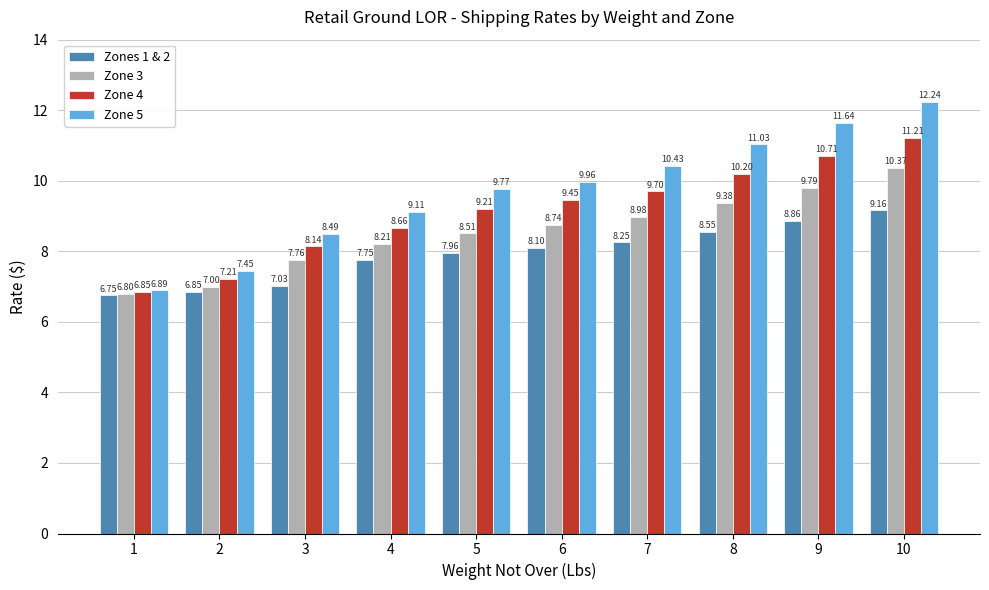

What is the sum of all Zone 3 values?

85.5